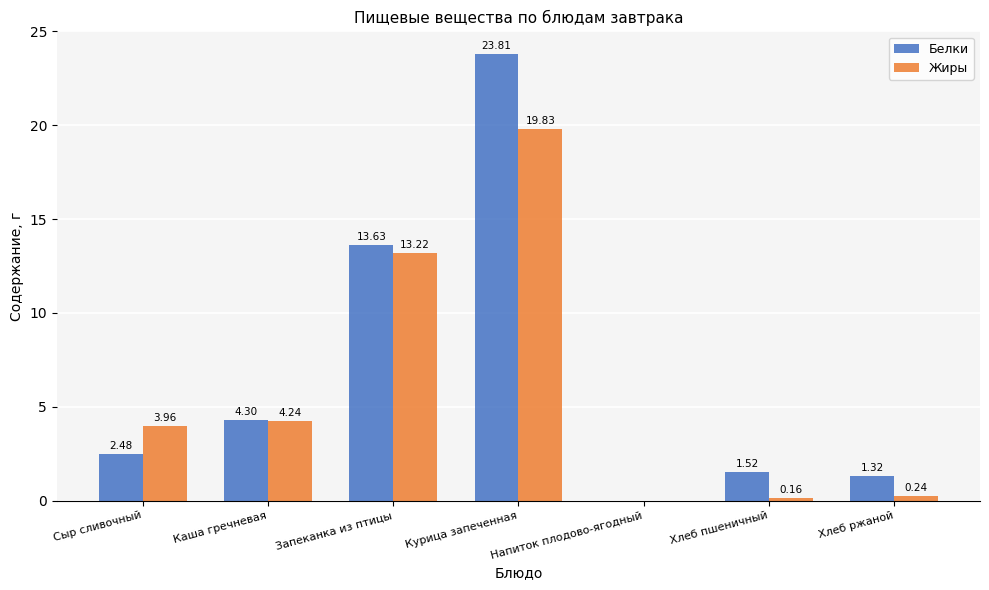

At which label does Белки reach its peak?

Курица запеченная